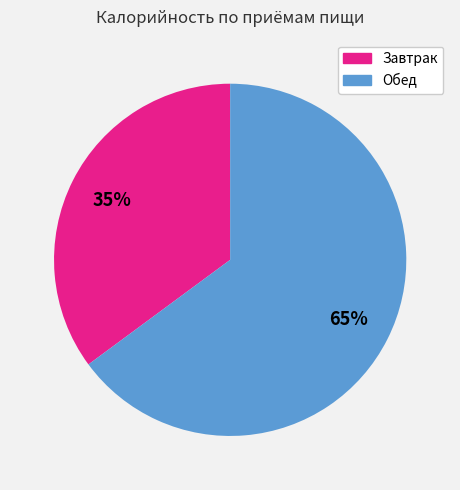

To the nearest percent, what is the difference between the Обед and Завтрак slice percentages?

30%